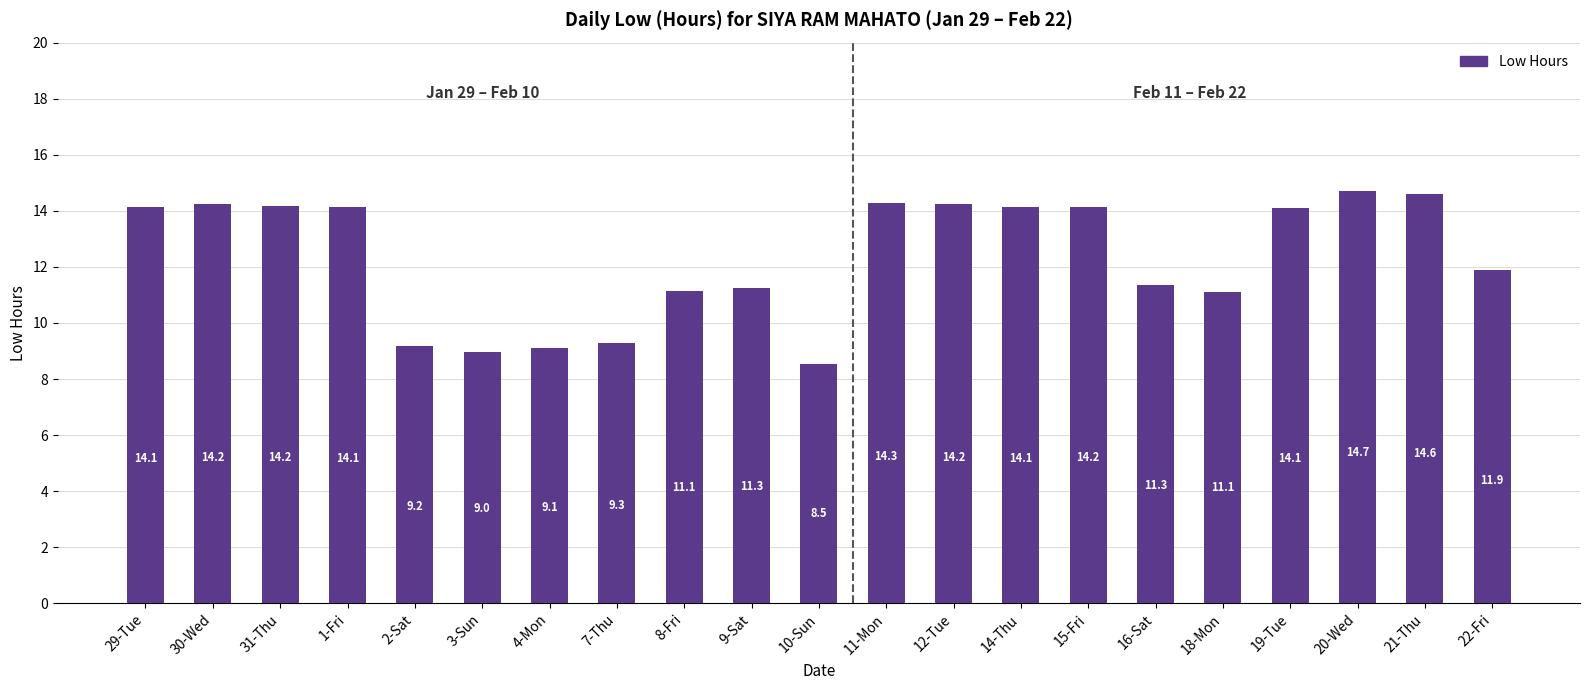

How many data points are less than 14?

10